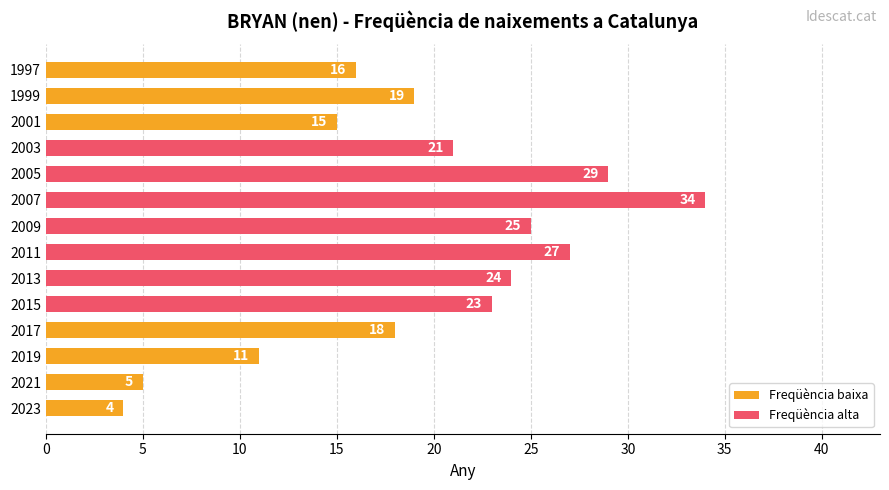

What is the lowest value of the Freqüència baixa series?

4